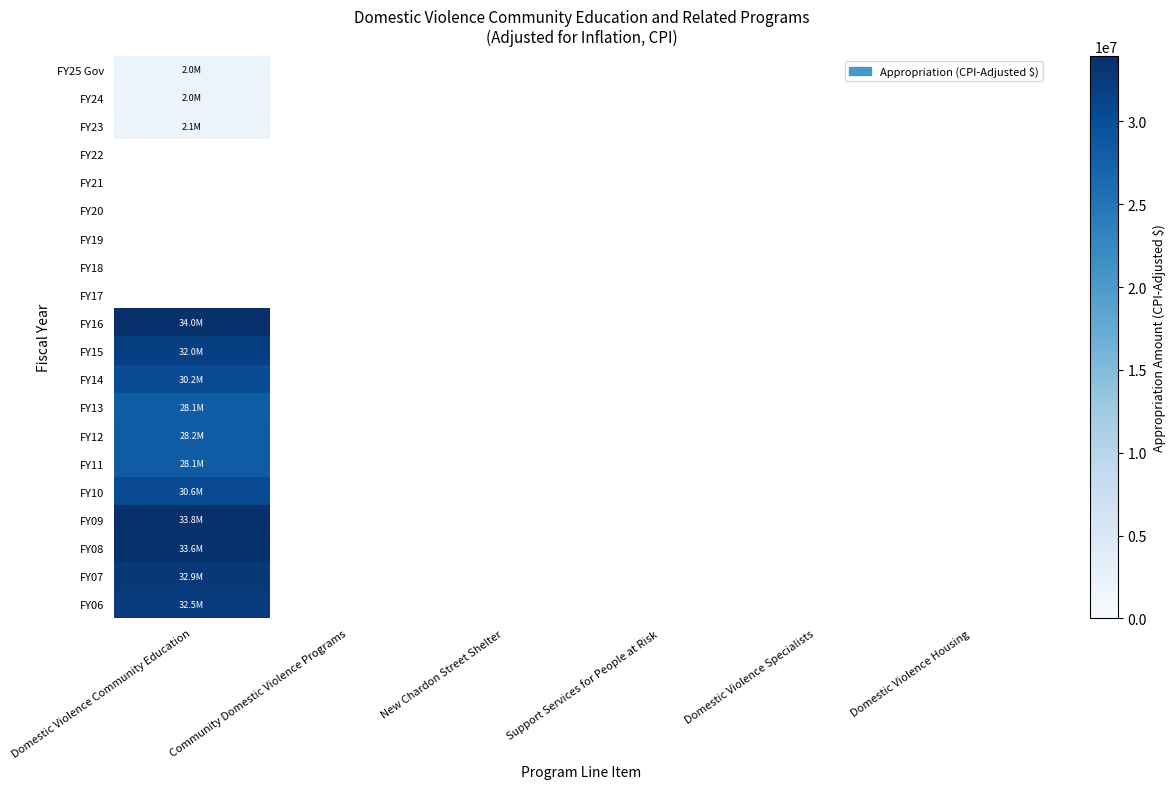

Rank the series by their average value, from highest to lowest.

FY25 Gov, FY24, FY23, FY22, FY21, FY20, FY19, FY18, FY17, FY16, FY15, FY14, FY13, FY12, FY11, FY10, FY09, FY08, FY07, FY06